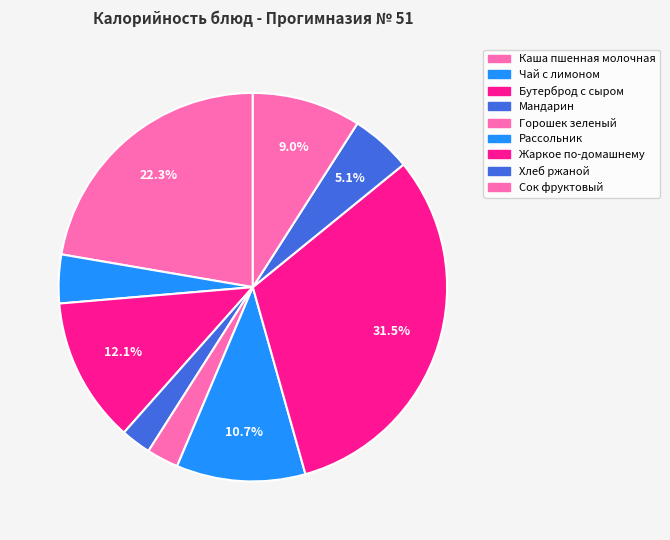

How many slices are in this pie chart?

9